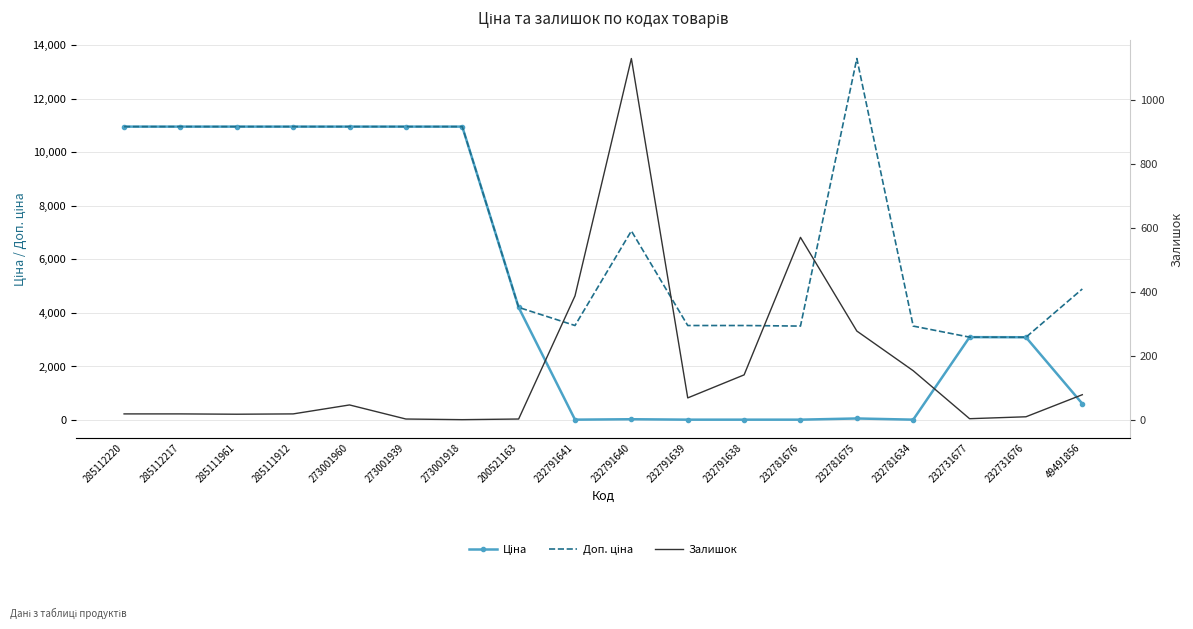

What position from the right is 273001939?

13